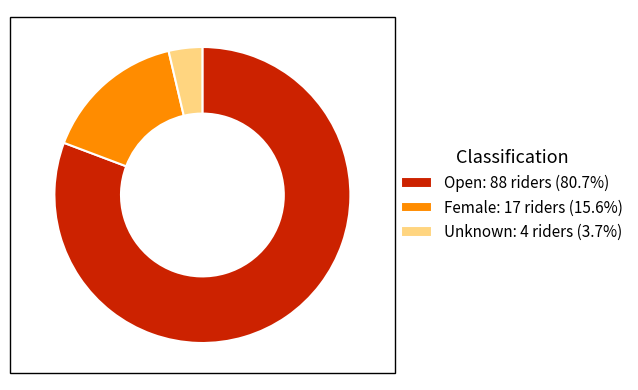

Between Female and Open, which is larger?

Open